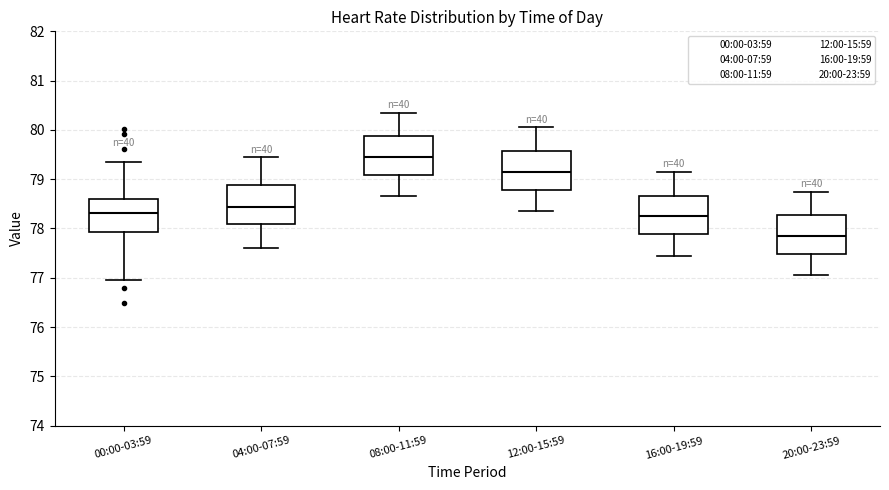

Where does the upper whisker of the box for 08:00-11:59 end on the y-axis? The values are not printed on the chart, so give them approximately, as read against the axis.

80.4